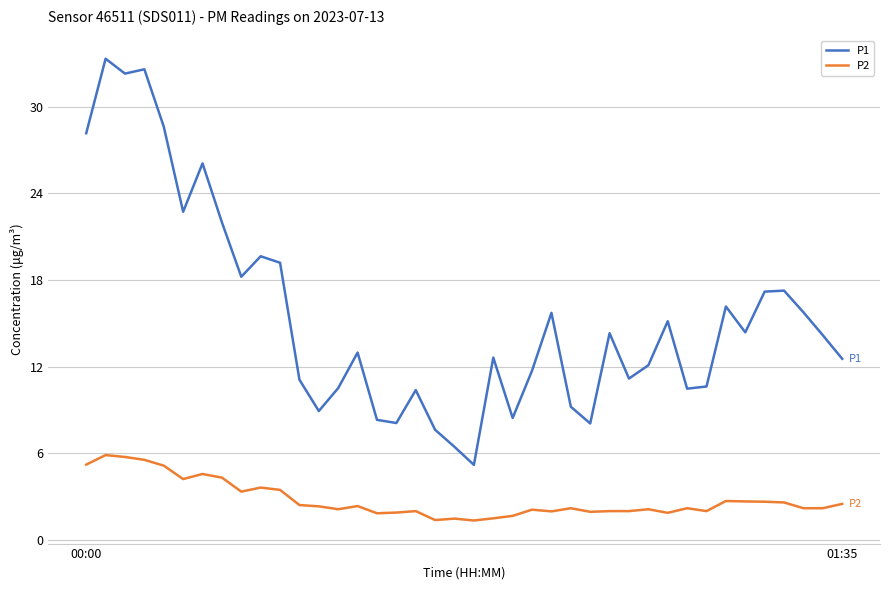

What are all the series names shown in the legend?

P1, P2